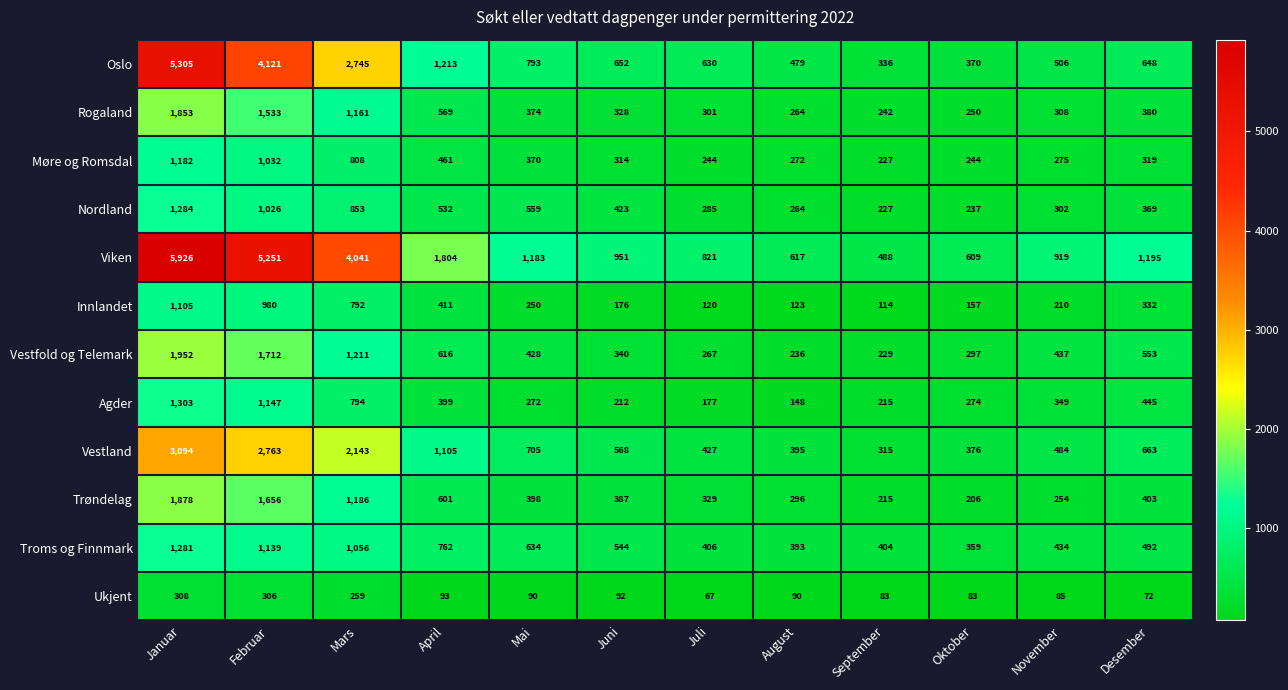

Rank the series at Oktober from lowest to highest value.

Ukjent, Innlandet, Trøndelag, Nordland, Møre og Romsdal, Rogaland, Agder, Vestfold og Telemark, Troms og Finnmark, Oslo, Vestland, Viken